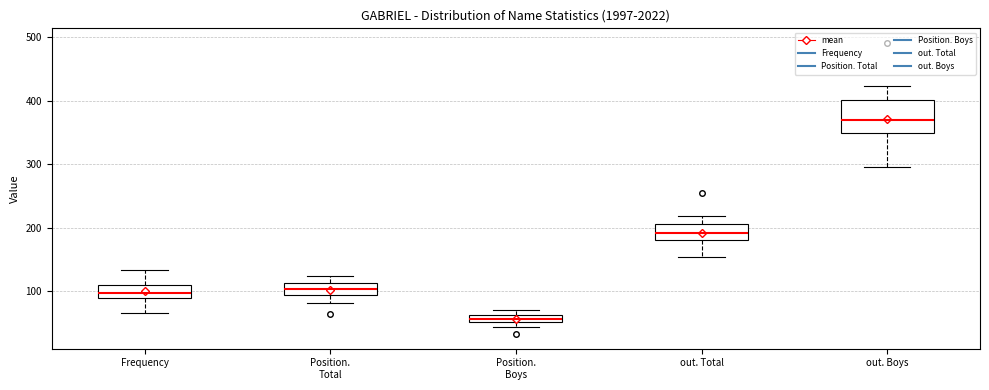

Which box is the tallest, from its lower edge to its upper edge?

out. Boys